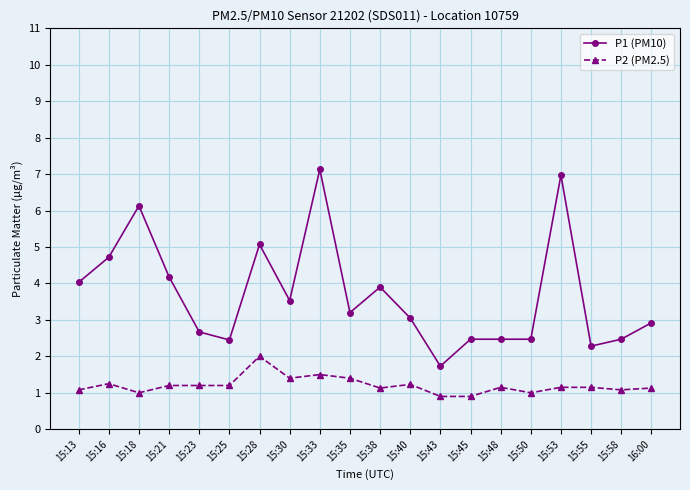

Which series has the largest total across all categories?

P1 (PM10)